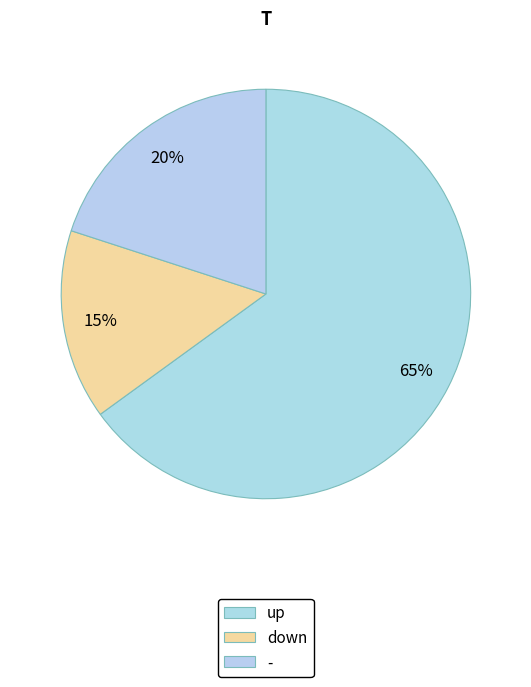

Which category has the smallest portion of the pie?

down